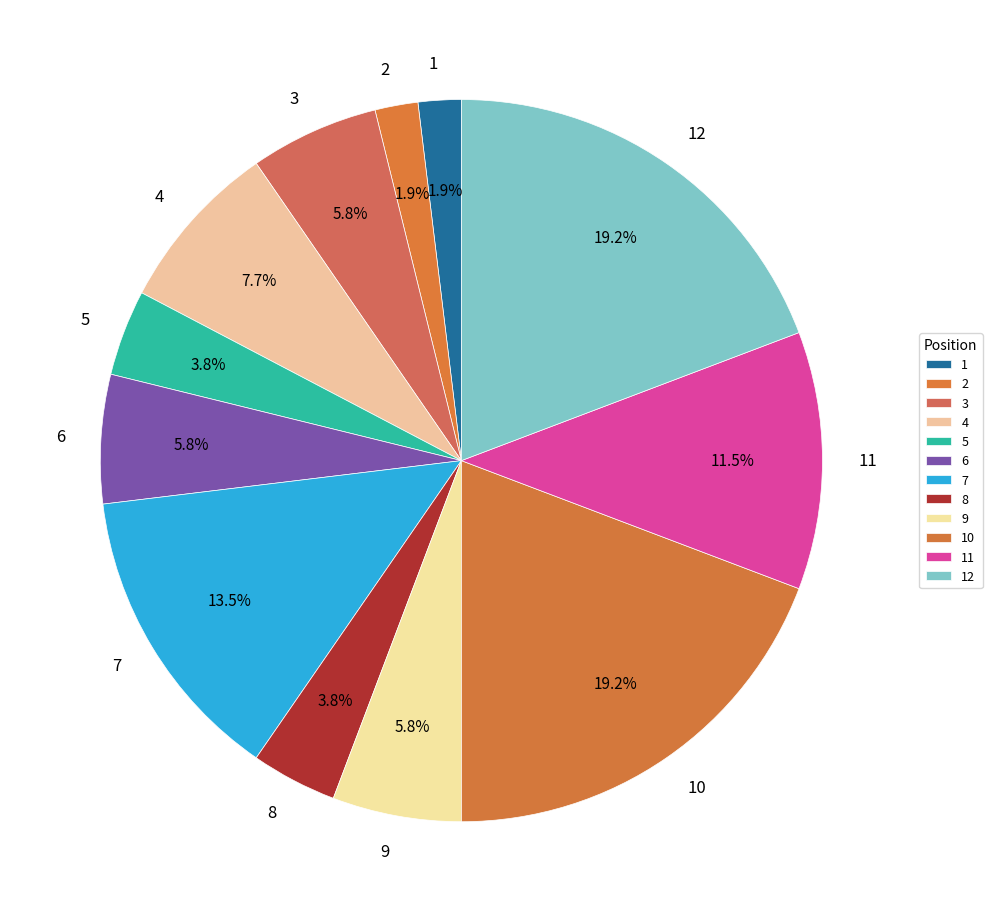

To the nearest percent, what portion does 8 represent?

4%